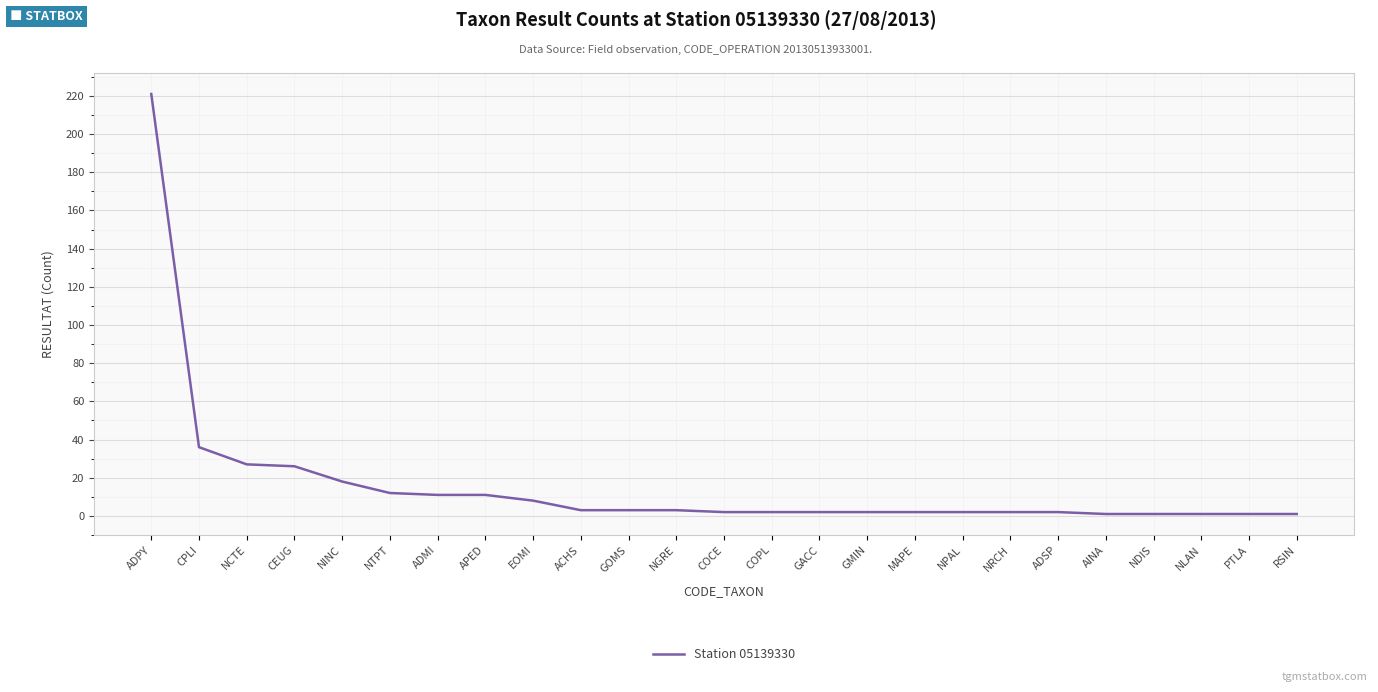

How many categories are shown in the chart?

25